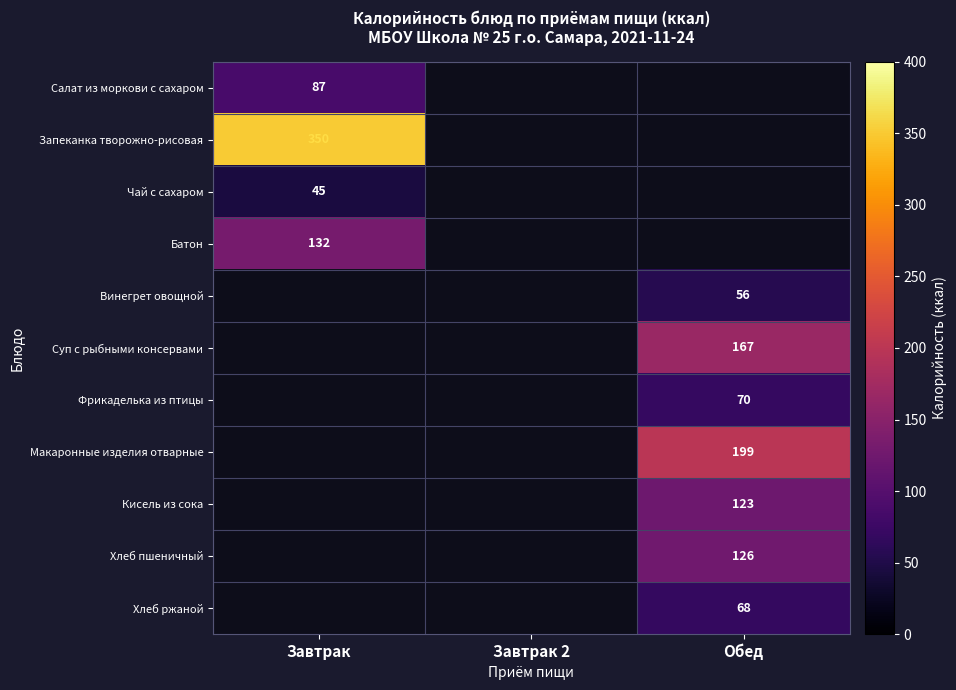

What is the greatest value displayed?

350.0